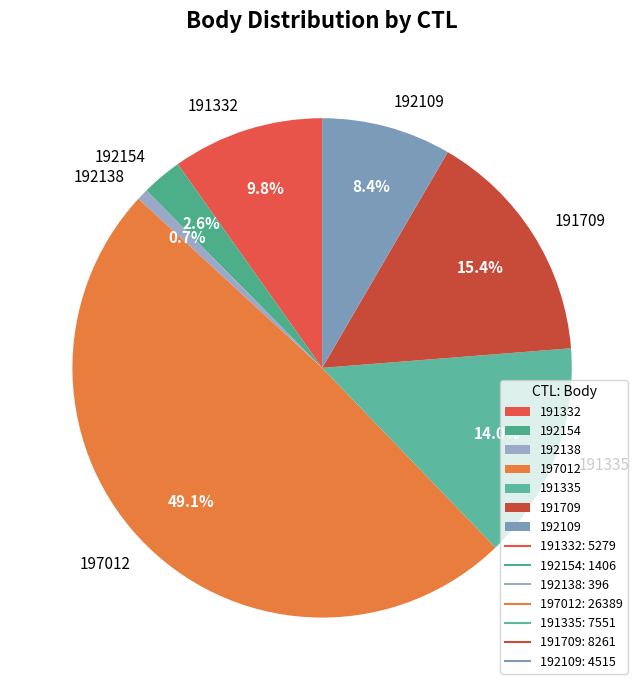

Is there a majority slice in this chart?

No